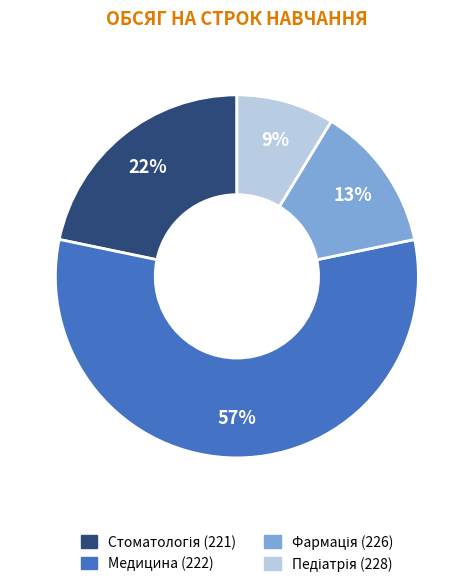

To the nearest percent, what is the difference between the largest and smallest slice percentages?

48%